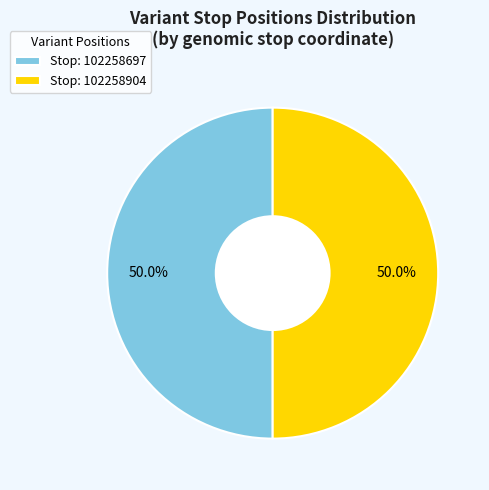

What percentage do Stop: 102258904 and Stop: 102258697 together represent?

100.0%